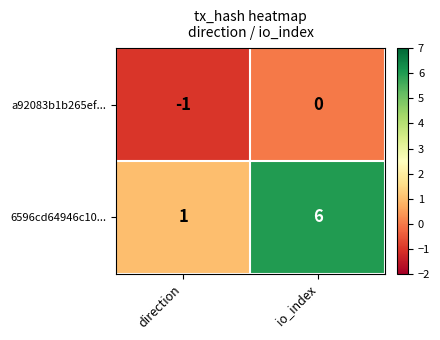

What is the total value across all series at io_index?

6